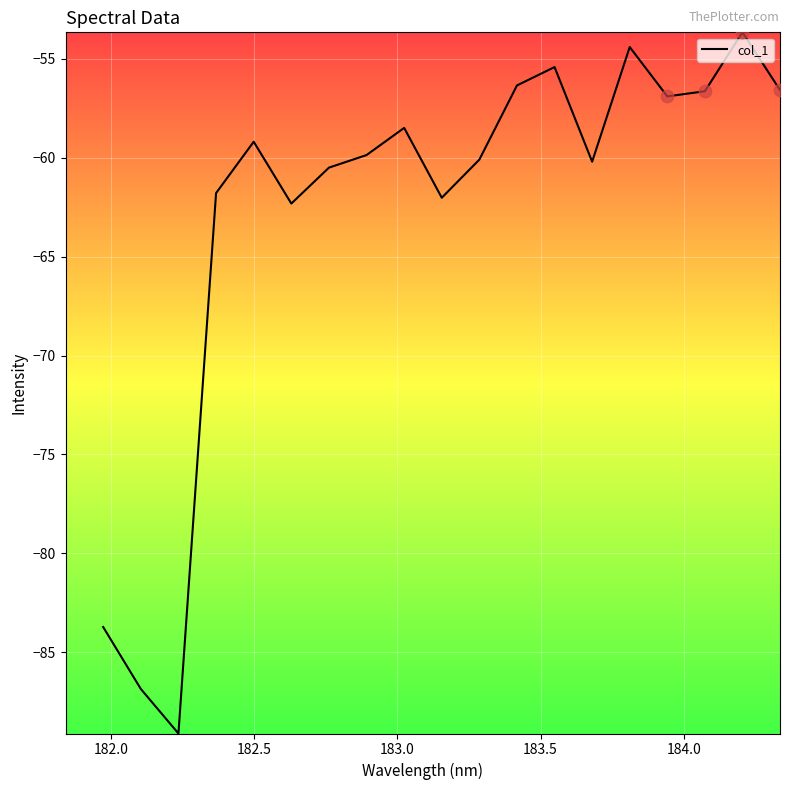

What is the greatest value displayed?

-53.7